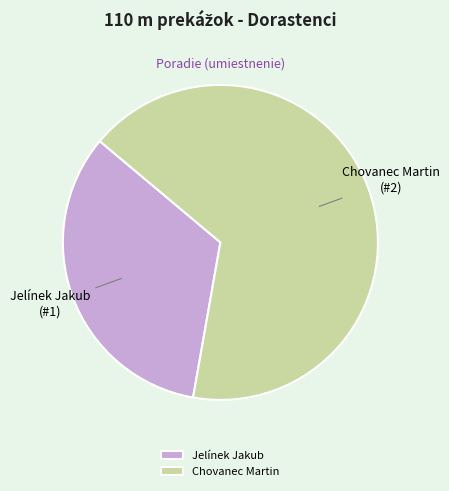

True or false: Jelínek Jakub accounts for 33% of the total.

True